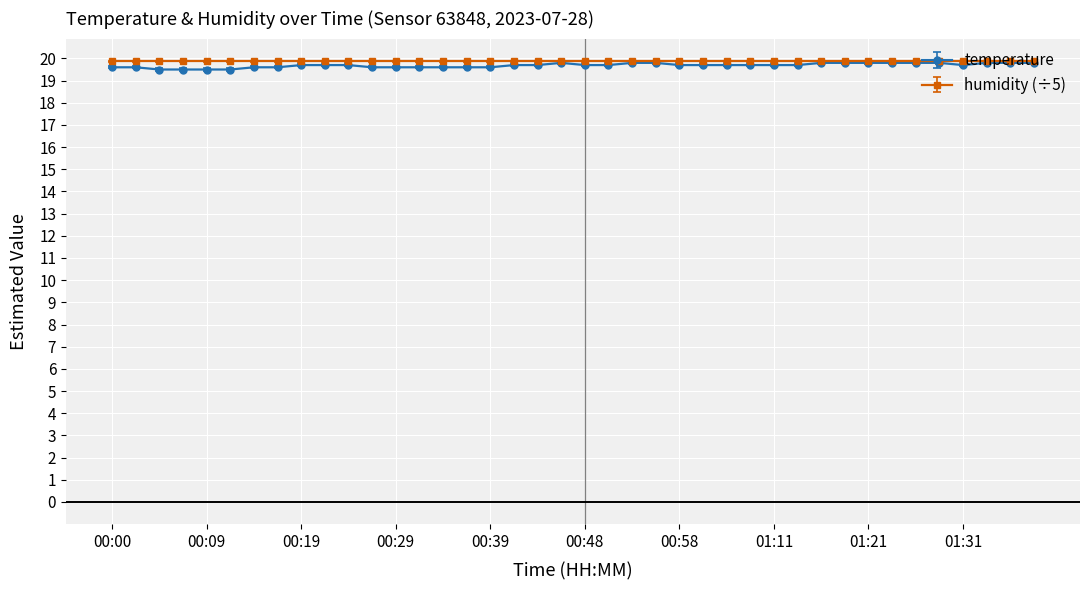

What is the value of the humidity (÷5) point at the 3rd from the left?

19.9